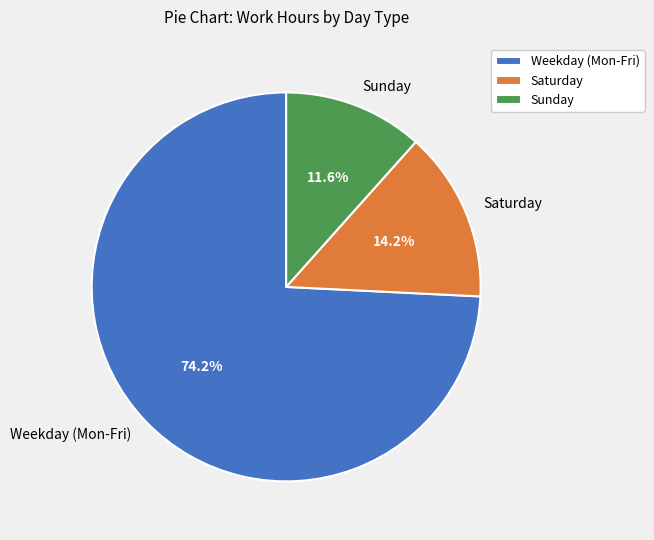

How many segments does this pie chart have?

3